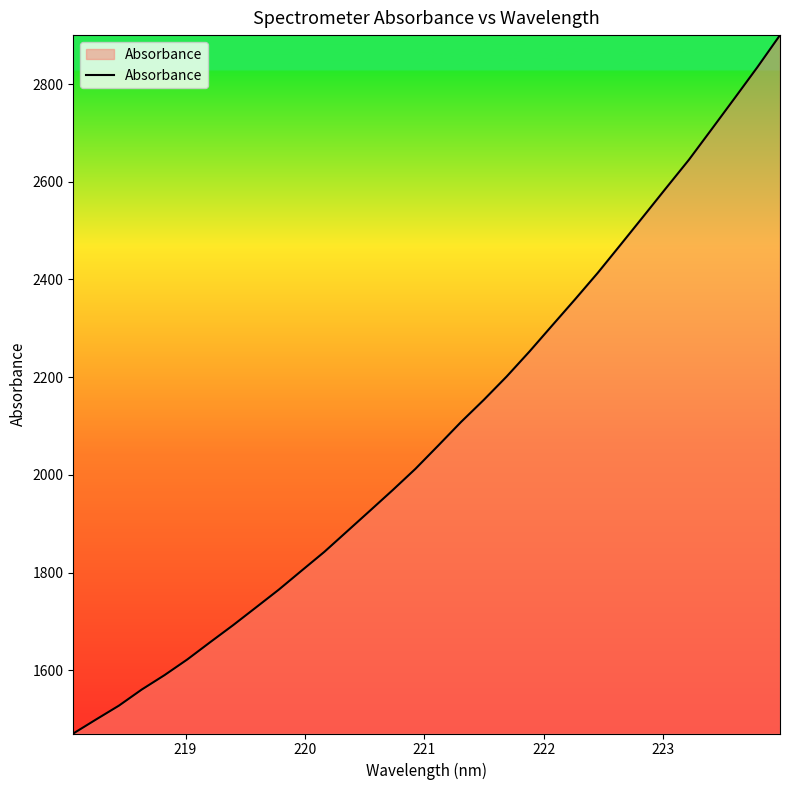

What is the maximum value shown in the chart?

2900.1